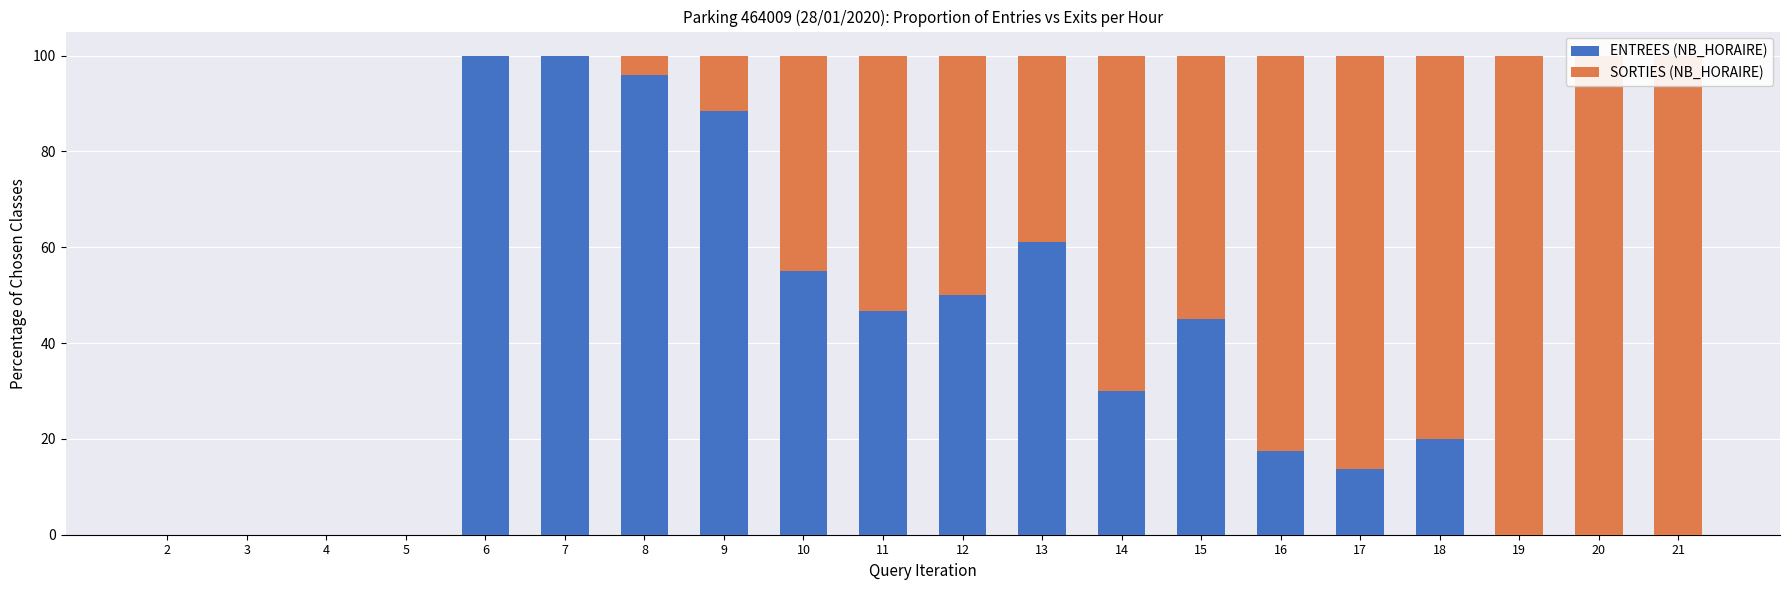

What are all the series names shown in the legend?

ENTREES (NB_HORAIRE), SORTIES (NB_HORAIRE)